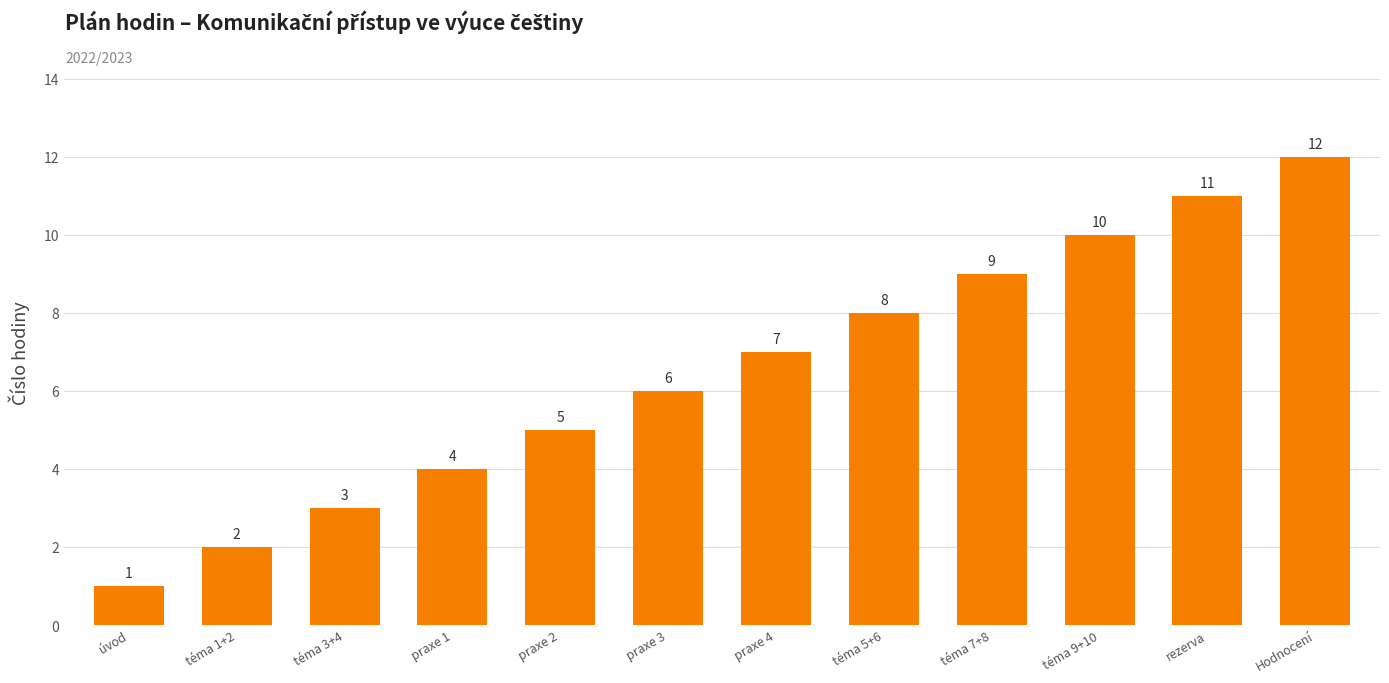

What is the label of the 2nd bar from the left?

téma 1+2